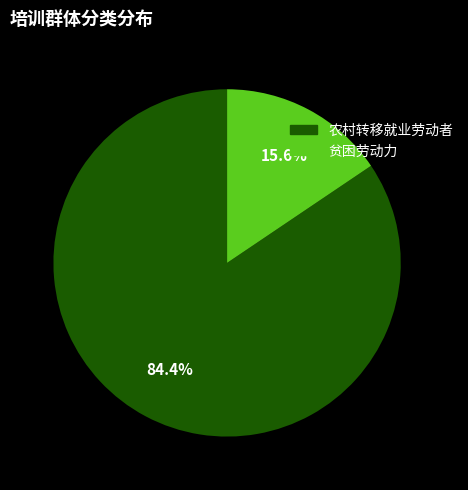

To the nearest percent, what percentage of the pie is 农村转移就业劳动者?

84%